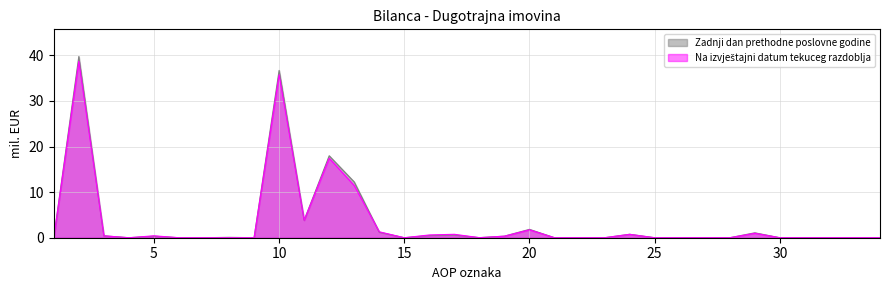

Which series has the widest spread of values?

Zadnji dan prethodne poslovne godine